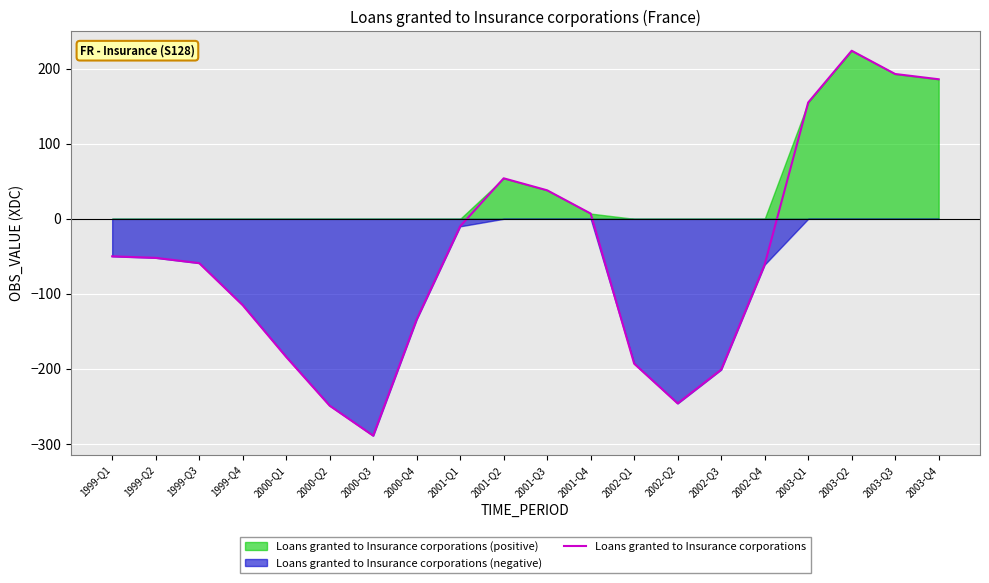

Between 2001-Q2 and 2002-Q2, which is larger?

2001-Q2